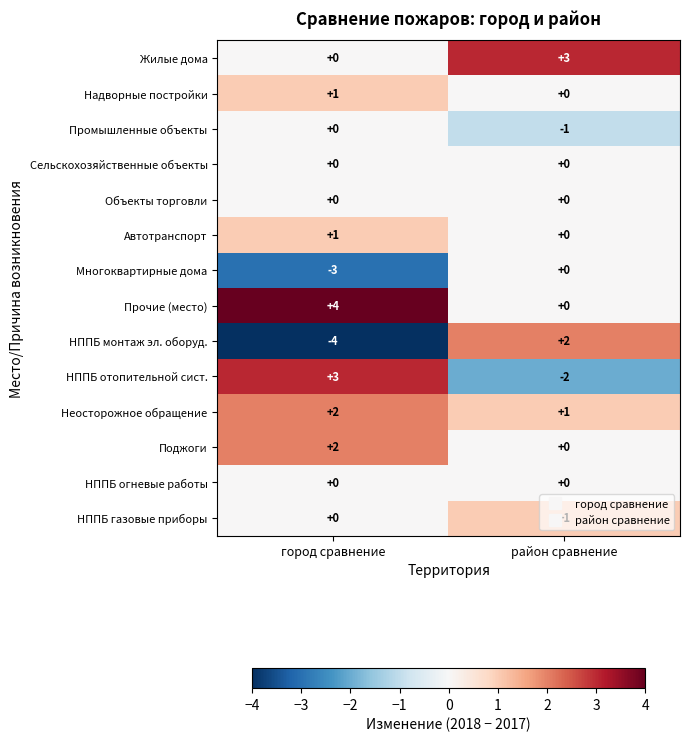

The Поджоги series shows -1 at район сравнение. True or false?

False